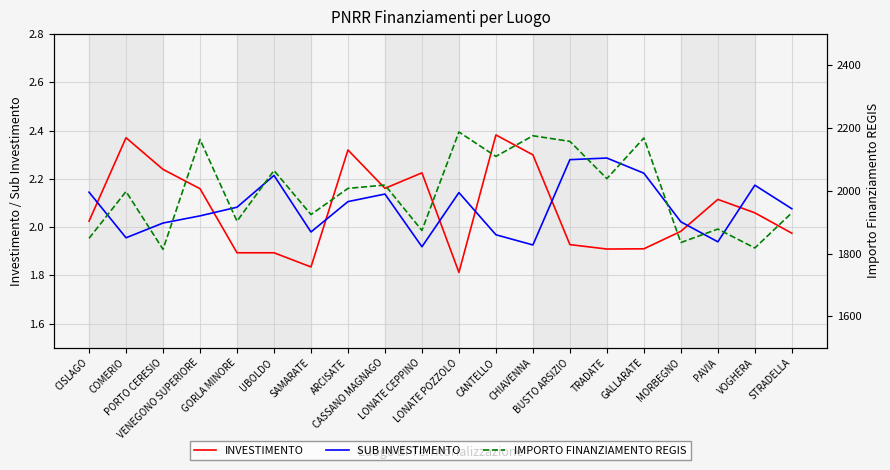

True or false: SUB INVESTIMENTO has more than 0 points higher than both neighbors.

True